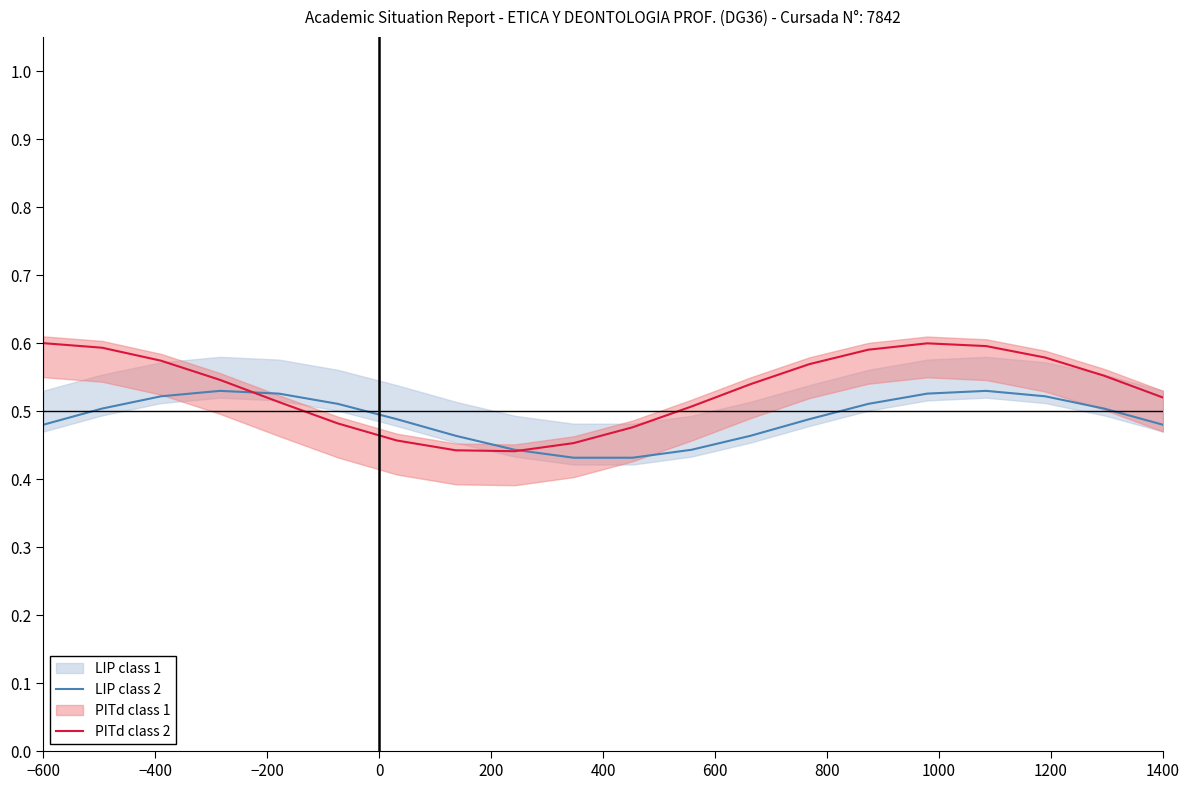

What is the smallest value displayed?

0.4